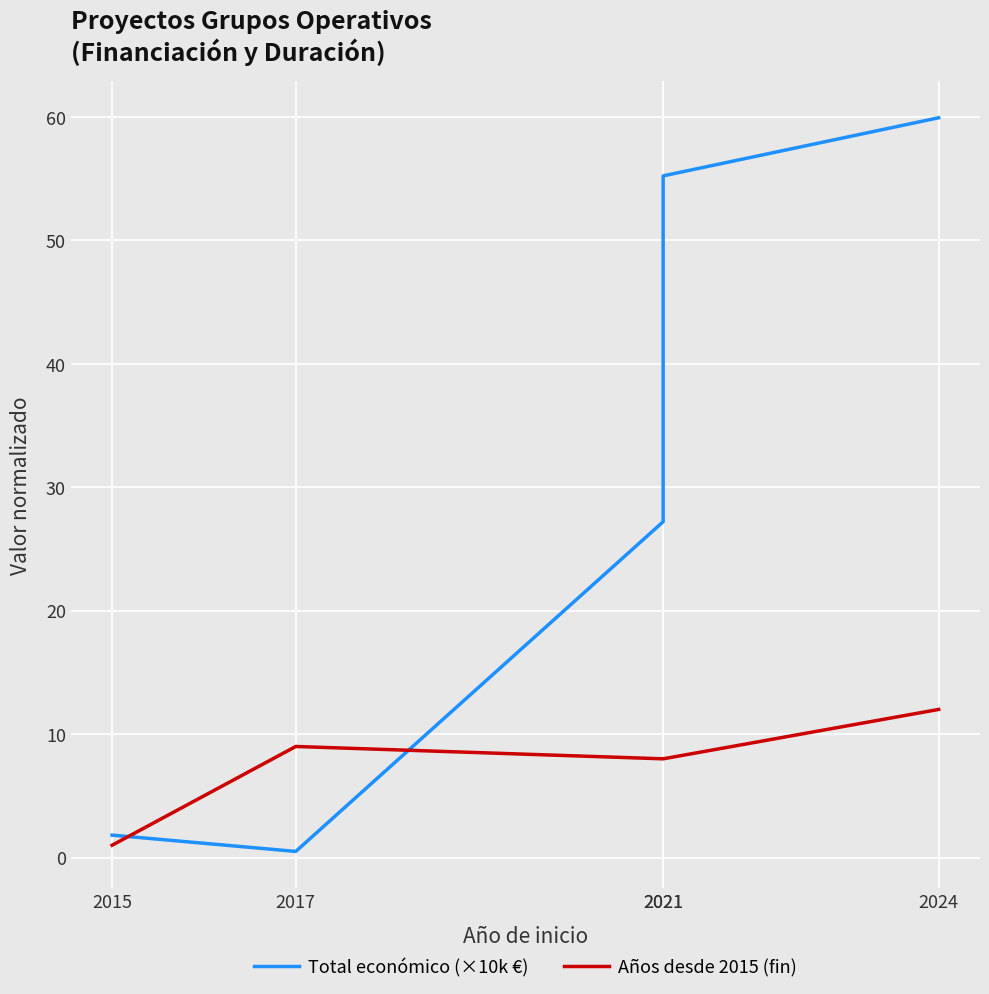

Where do Total económico (×10k €) and Años desde 2015 (fin) first cross each other?

2015 and 2017